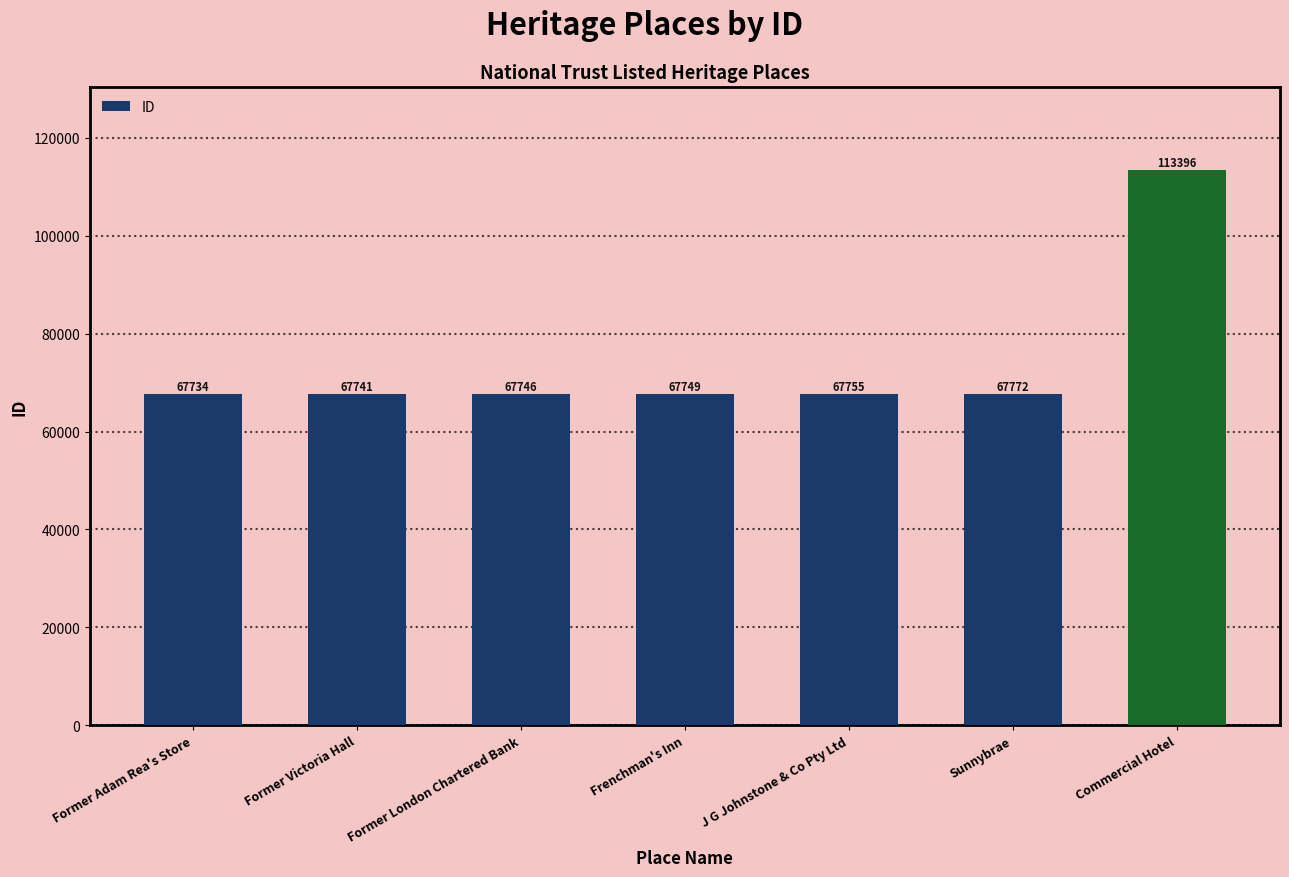

Rank the categories by value from highest to lowest.

Commercial Hotel, Sunnybrae, J G Johnstone & Co Pty Ltd, Frenchman's Inn, Former London Chartered Bank, Former Victoria Hall, Former Adam Rea's Store